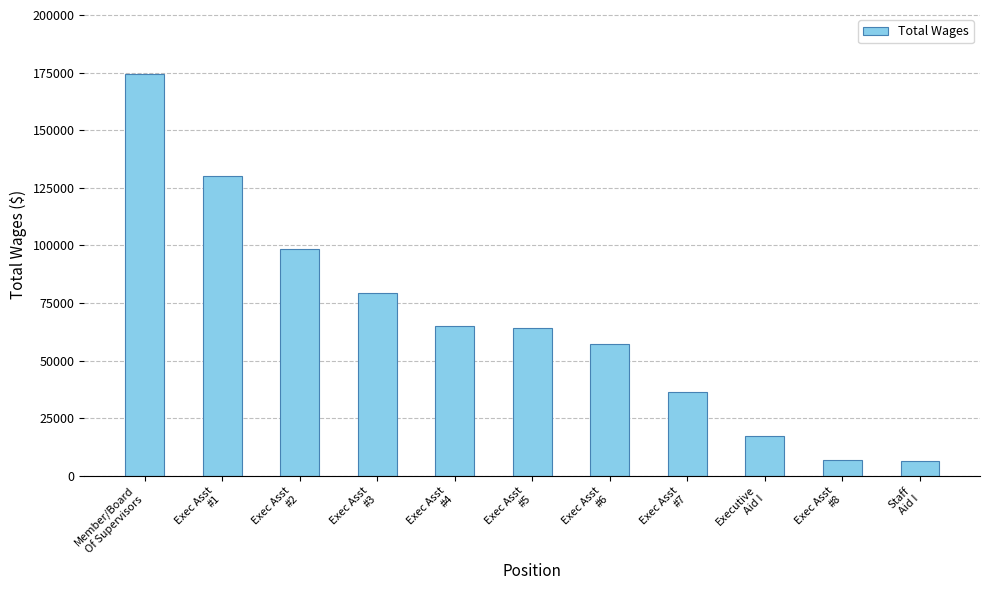

Where is the data nearest to the value 90282?

Exec Asst
#2